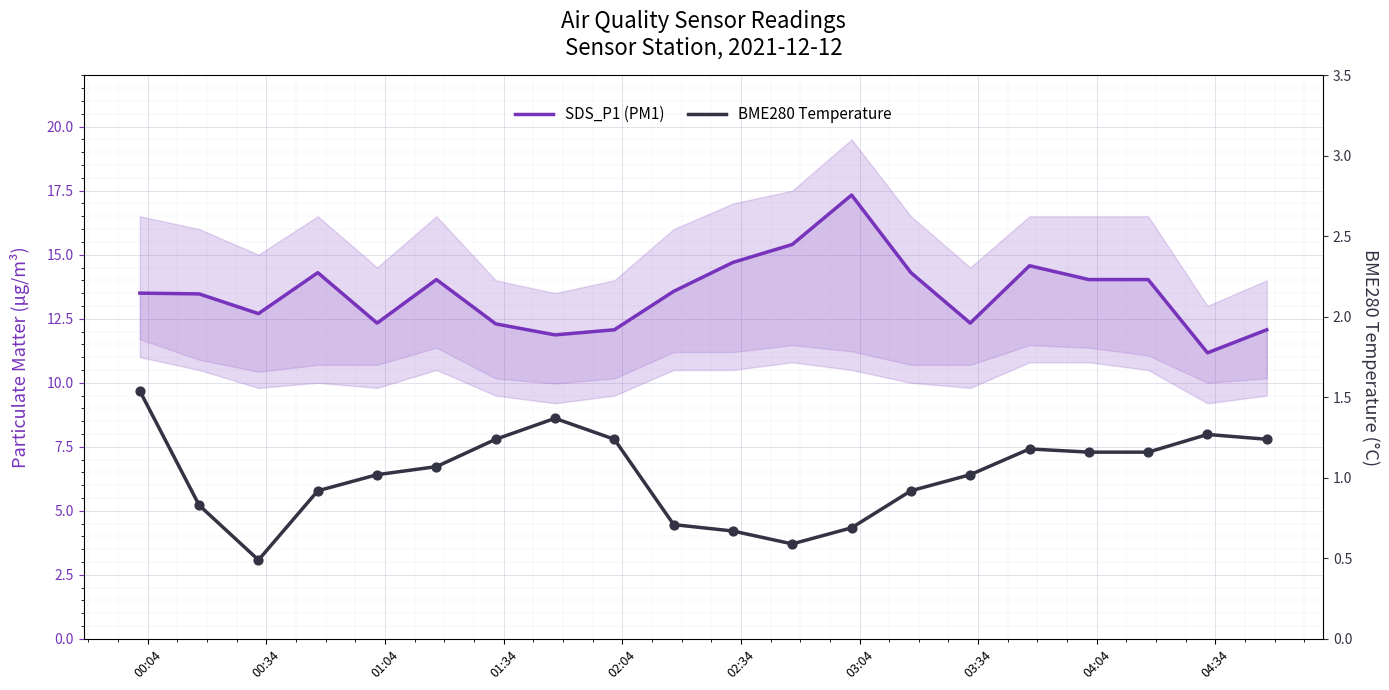

What are all the series names shown in the legend?

SDS_P1 (PM1), BME280 Temperature